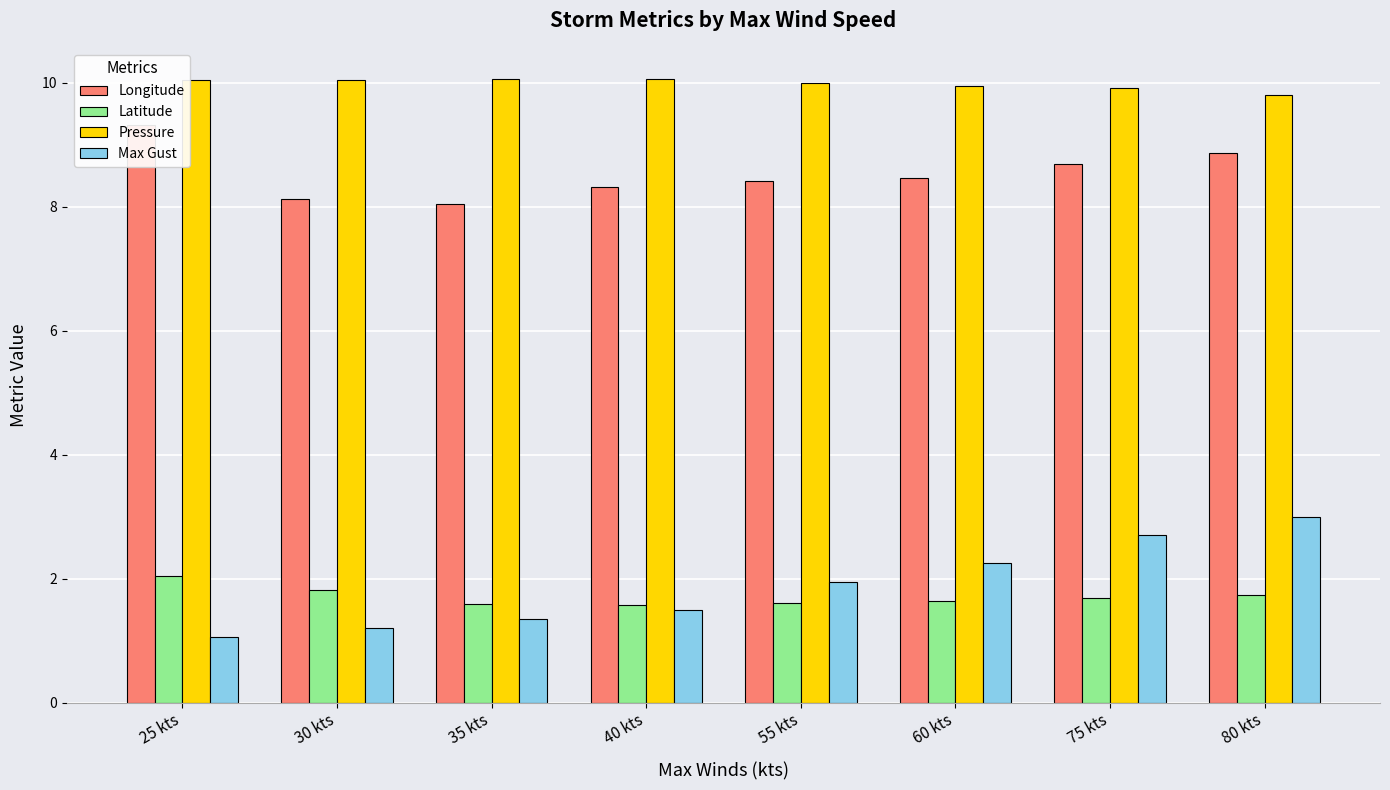

What is the difference between the highest and lowest values at 55 kts?

8.4